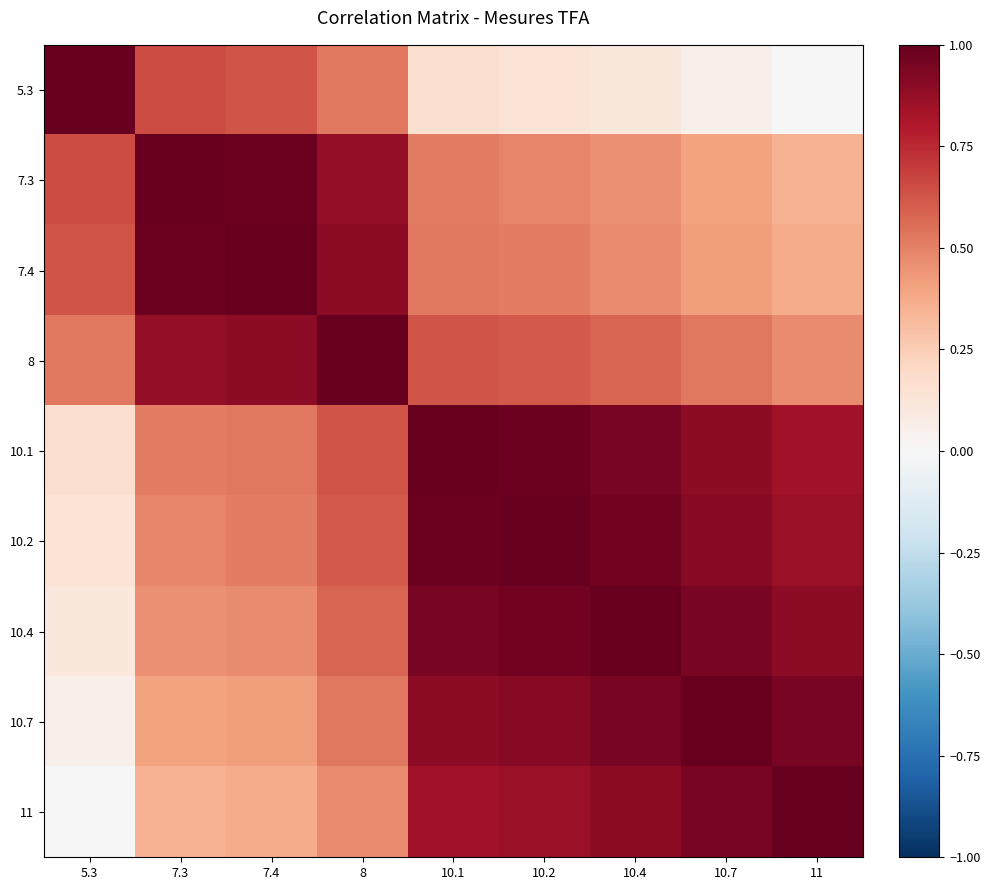

What is the maximum value shown in the chart?

1.0